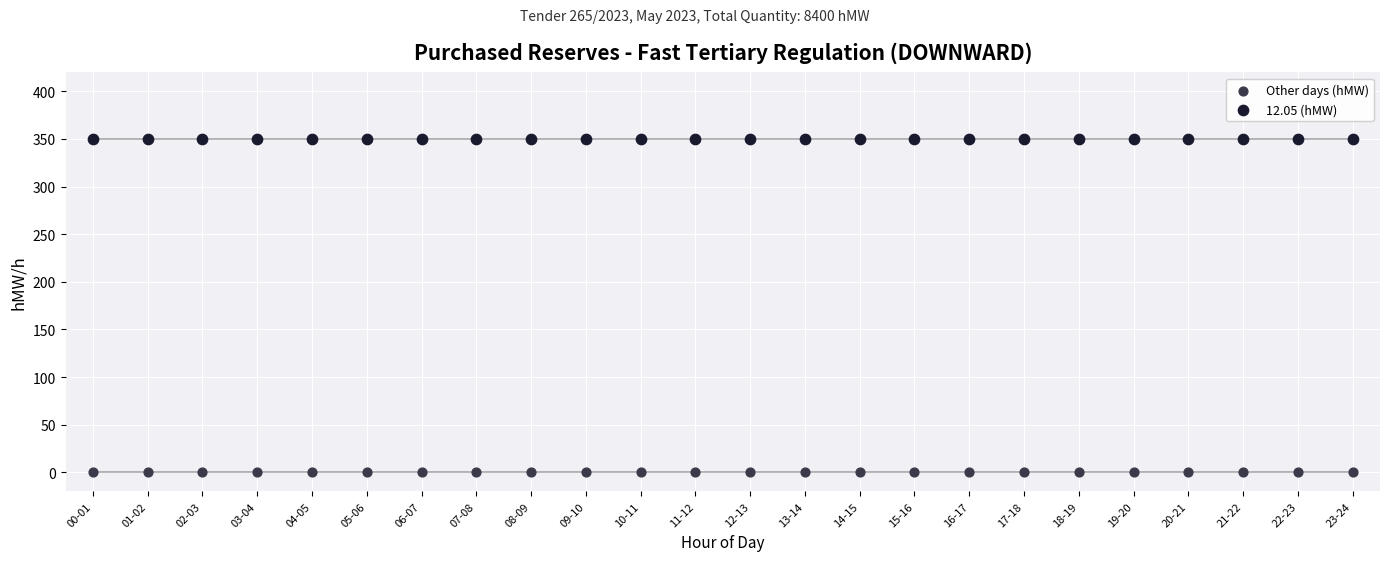

Which series contains the lowest Y value?

Other days (hMW)